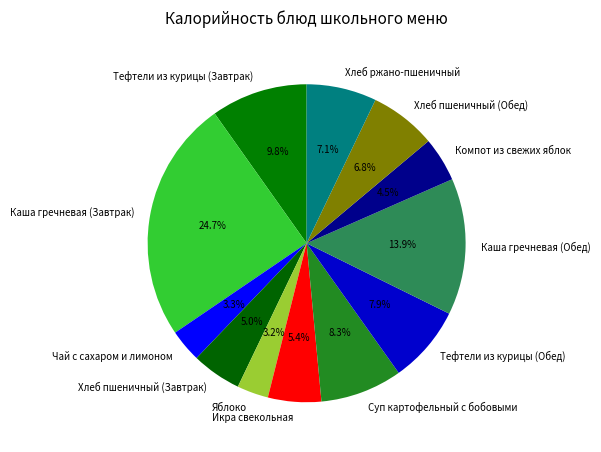

Is it true that Тефтели из курицы (Завтрак) is 15% of the pie?

False